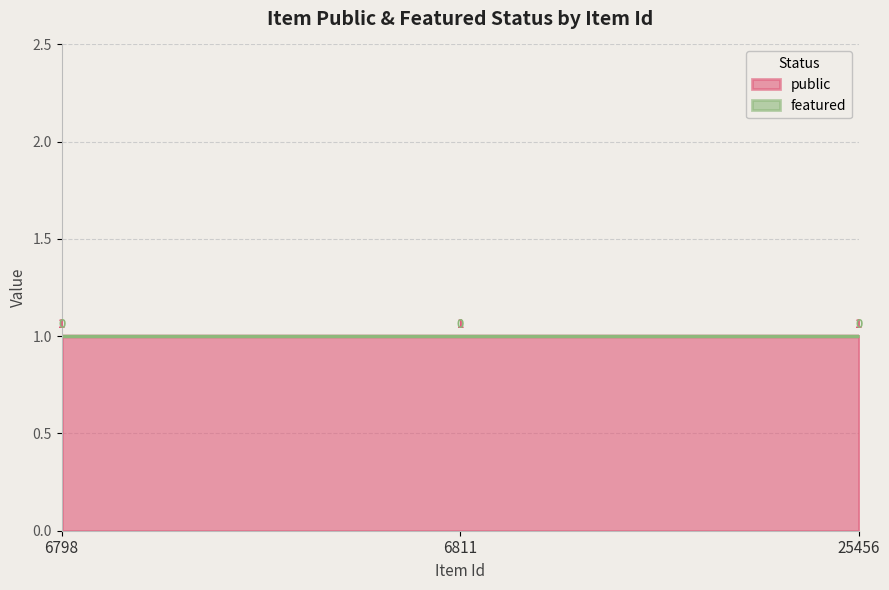

What is the maximum value shown in the chart?

1